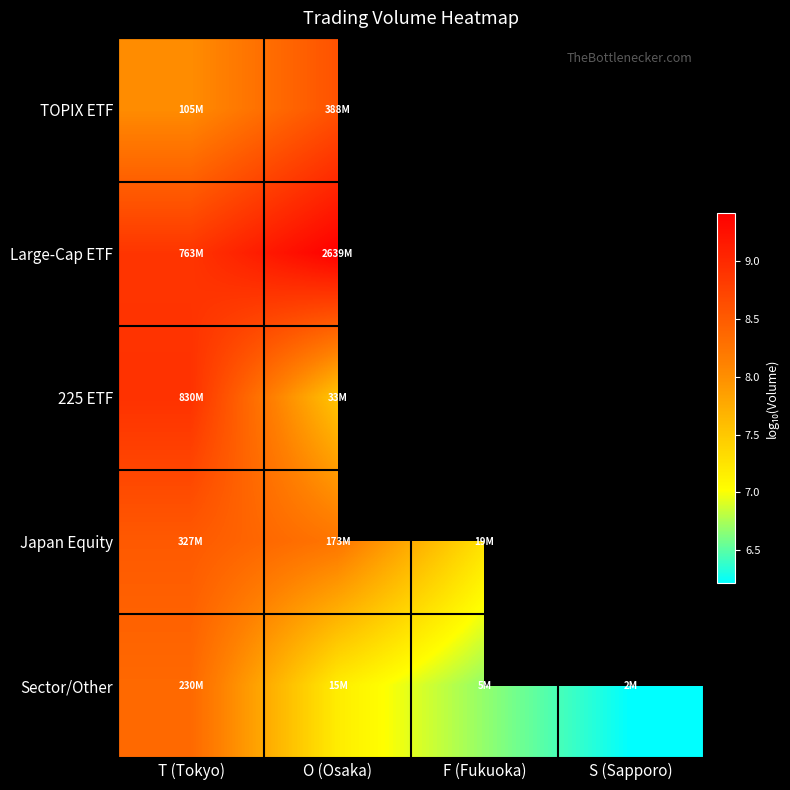

What is the maximum value for TOPIX ETF?

8.6